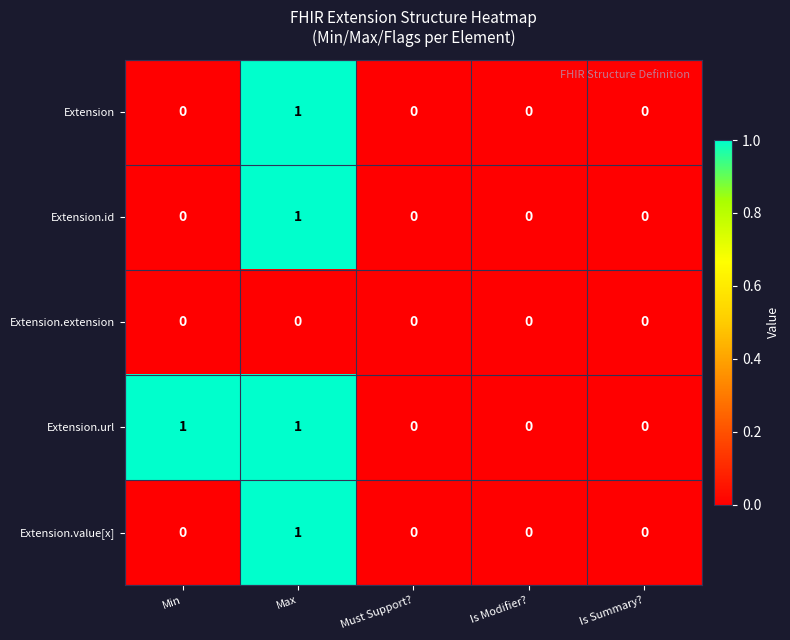

How many Extension.value[x] values are between 0 and 1?

5